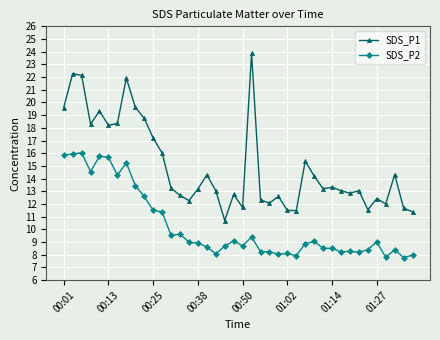

Rank the series by their maximum value, from highest to lowest.

SDS_P1, SDS_P2